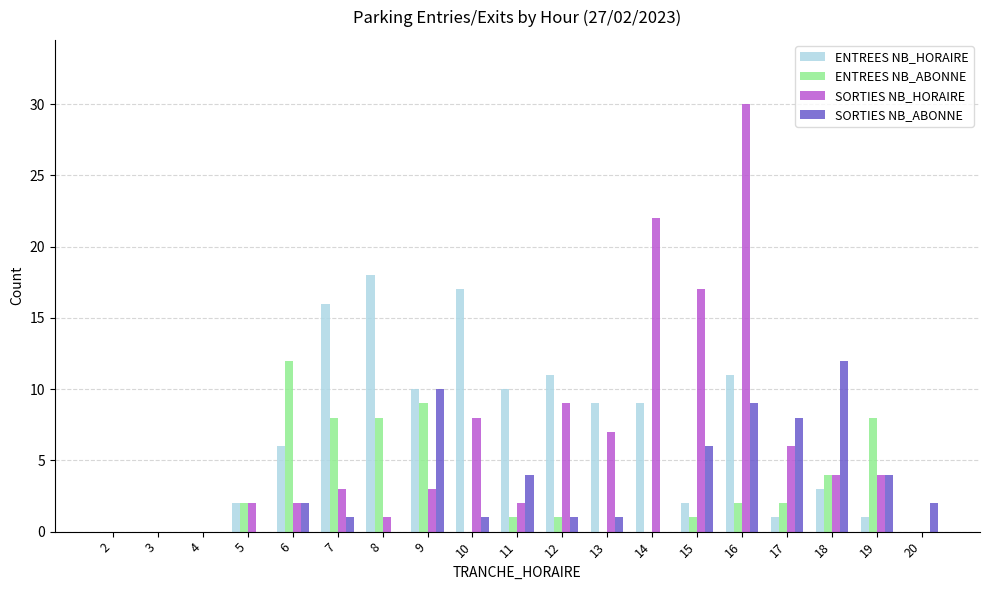

The SORTIES NB_ABONNE series shows 10 at 9. True or false?

True